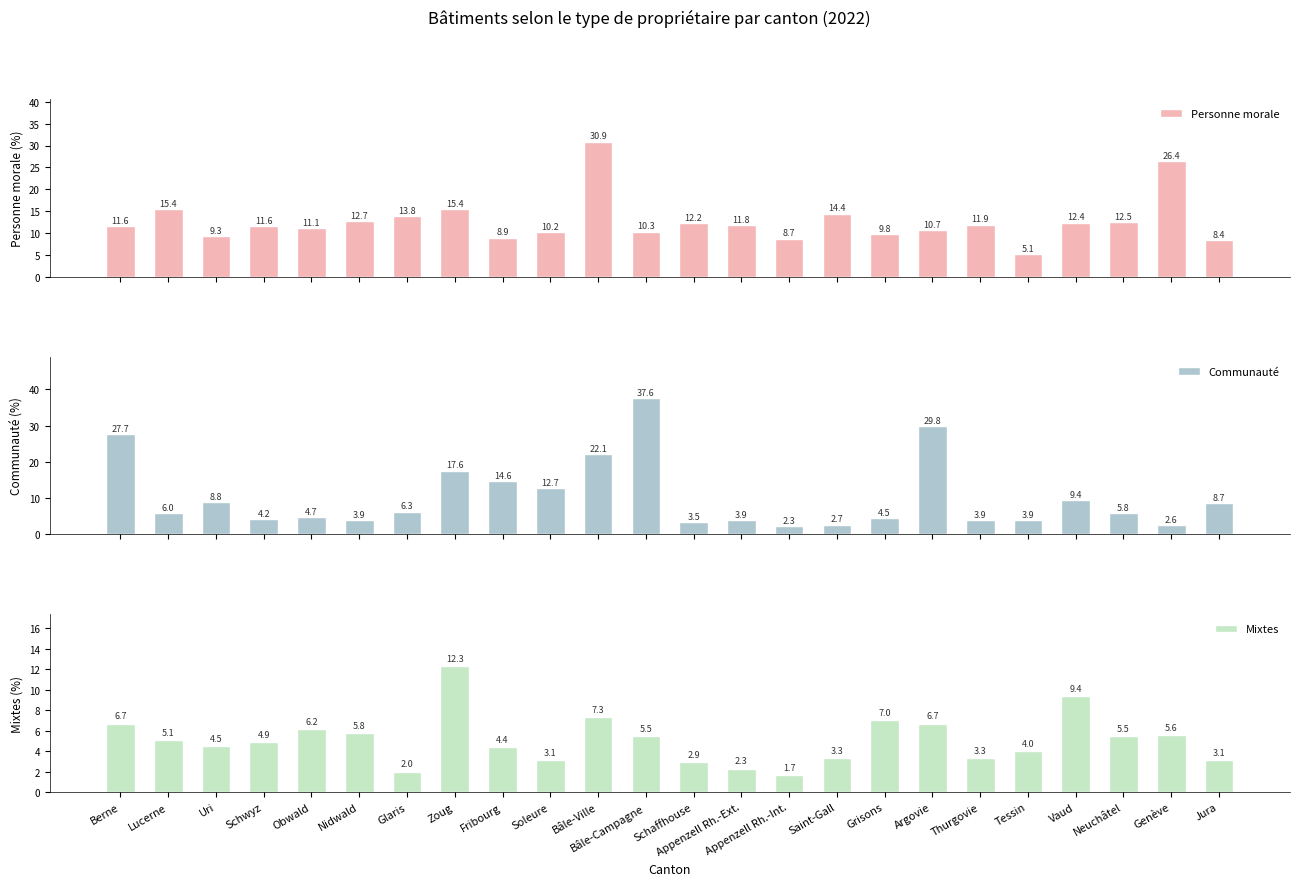

What is the difference between the maximum and minimum values in the Personne morale series?

25.8